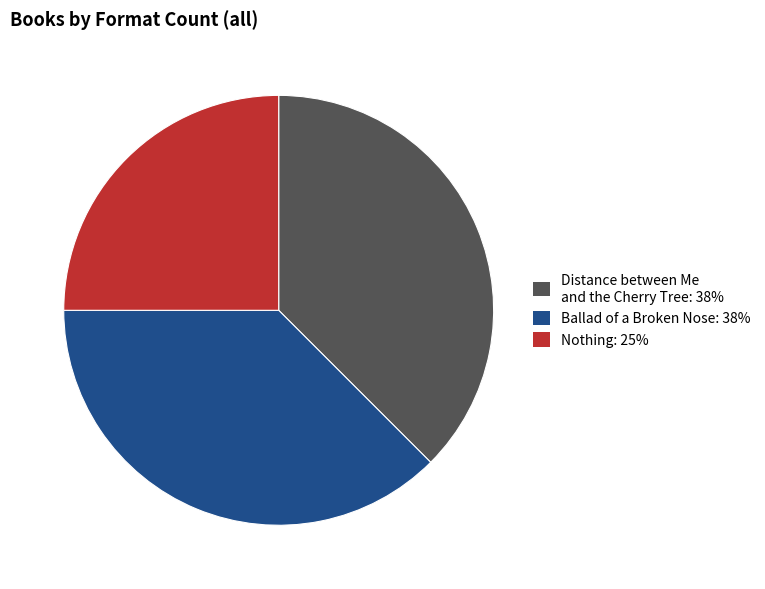

How many segments does this pie chart have?

3